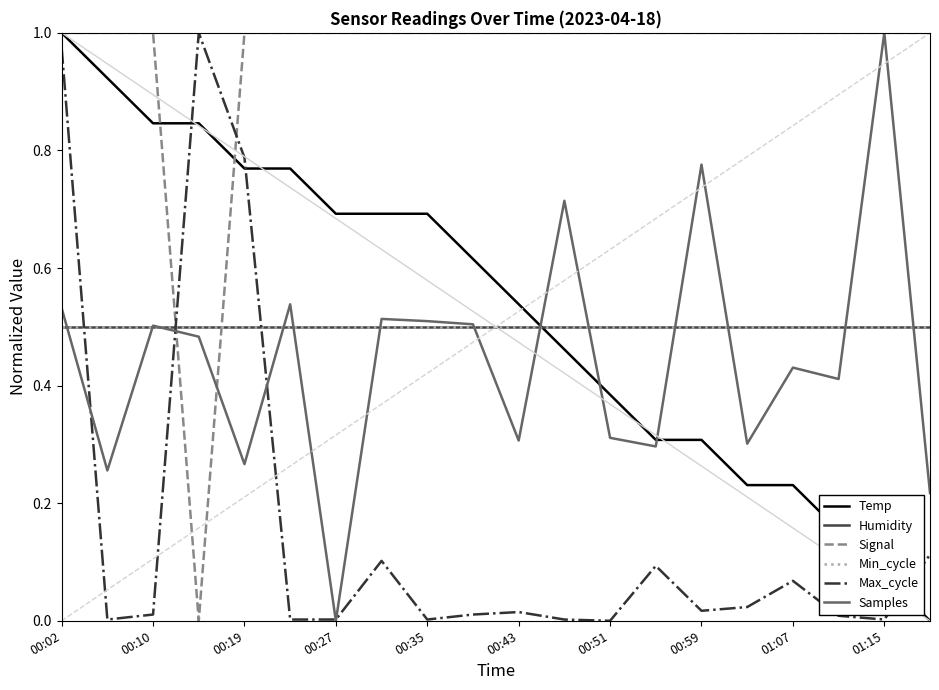

Does the chart display data point markers on the line(s)?

No